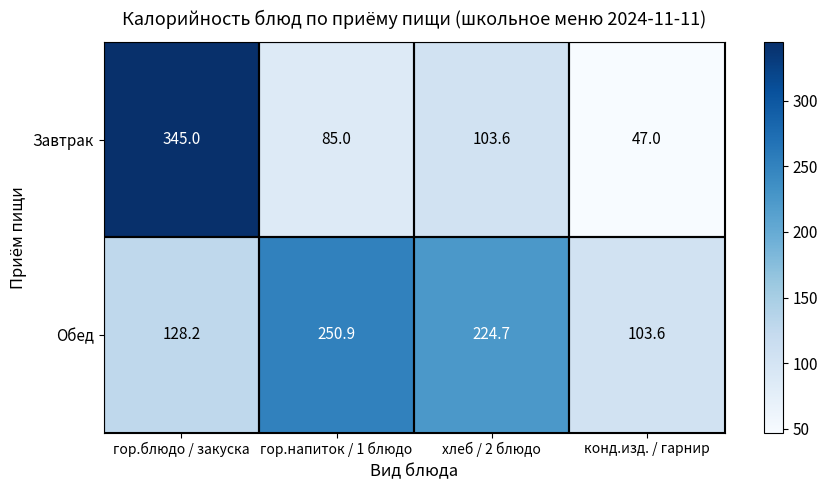

List the series in order of their peak value, lowest first.

Обед, Завтрак